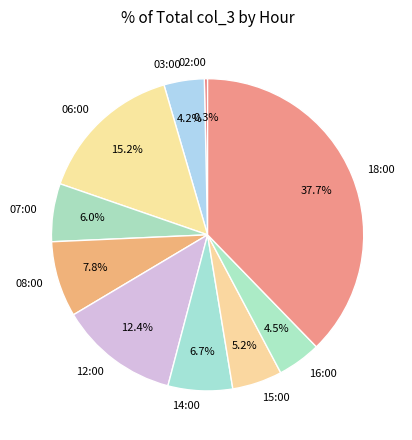

The 18:00 slice represents 38% of the pie. True or false?

True